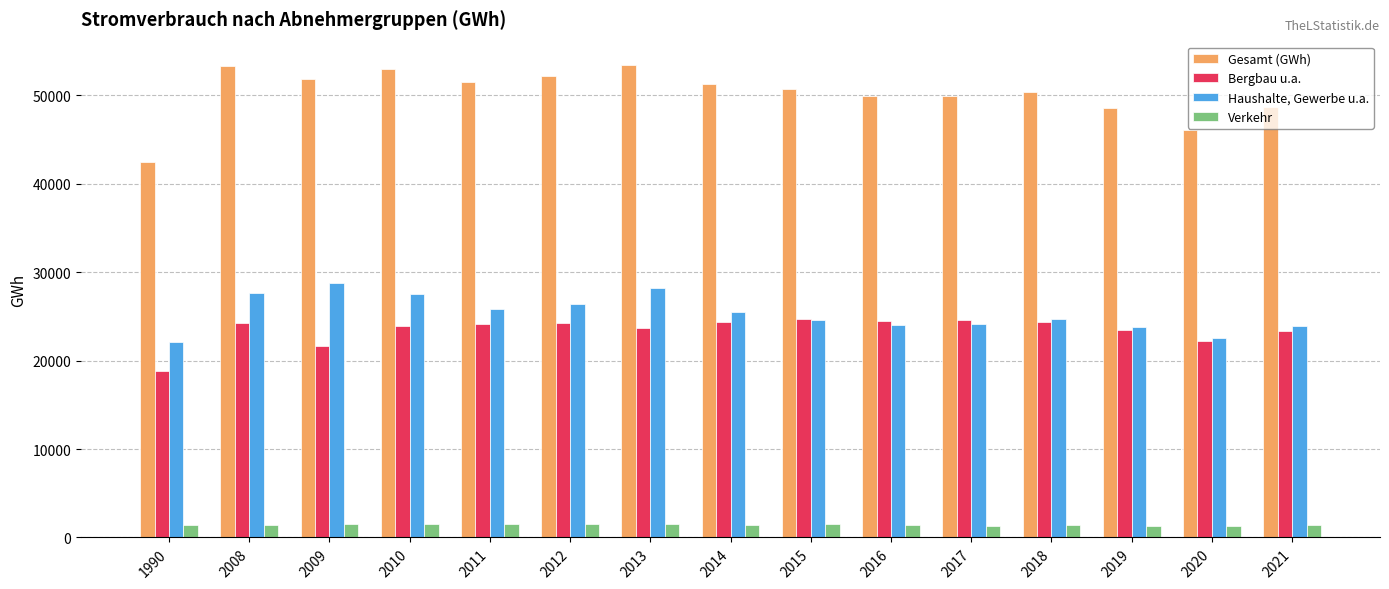

At which label is Bergbau u.a. closest to 21735?

2009